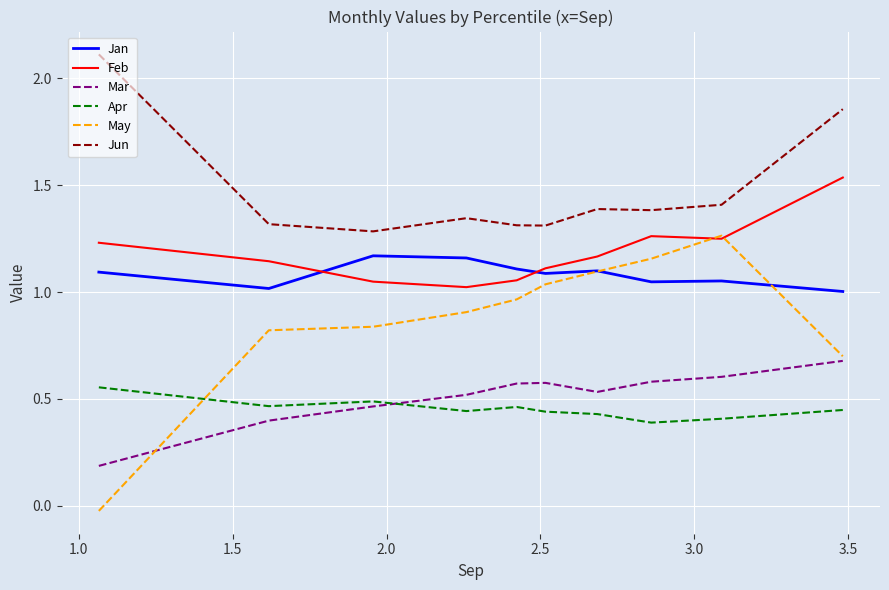

What are all the series names shown in the legend?

Jan, Feb, Mar, Apr, May, Jun